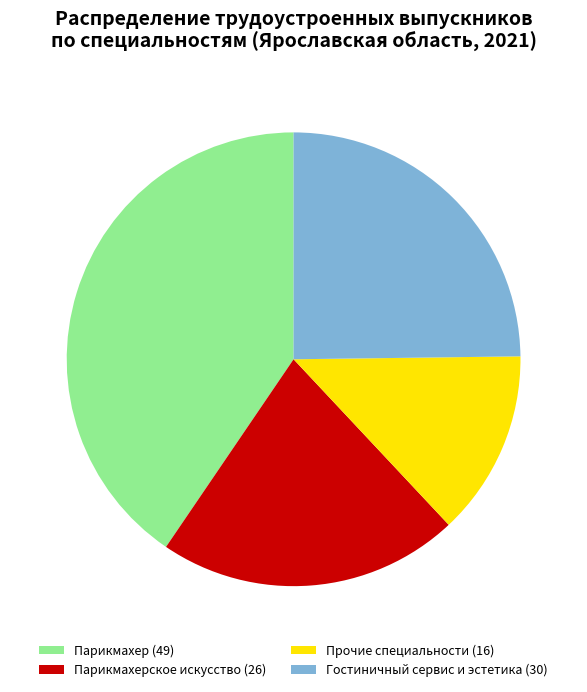

Do Прочие специальности (16) and Гостиничный сервис и эстетика (30) together represent more than half of the pie?

No